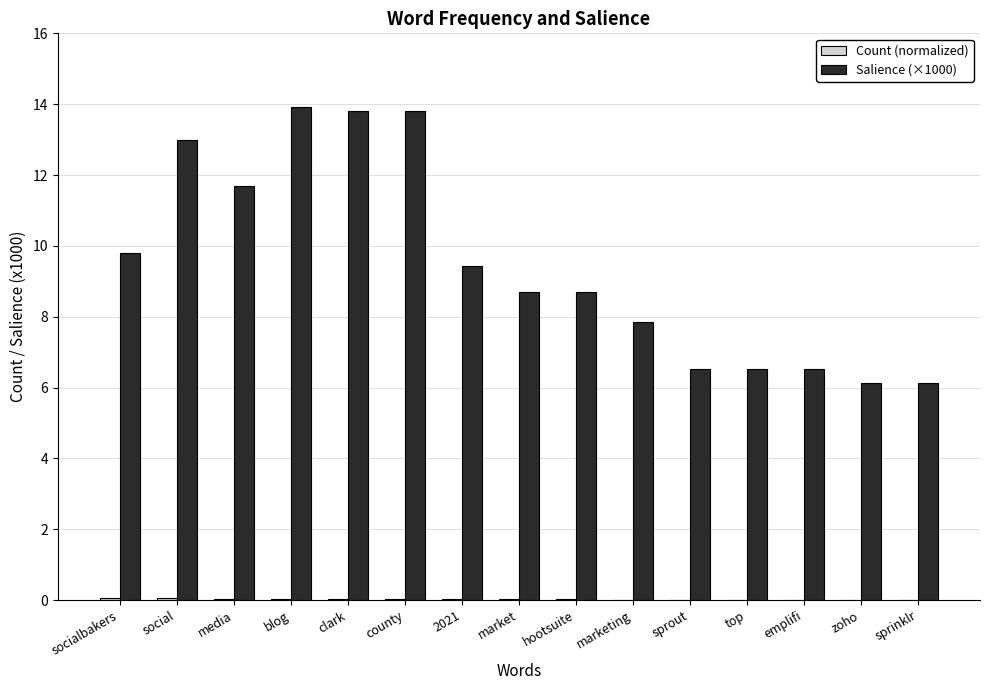

What is the maximum value for Salience (×1000)?

13.9